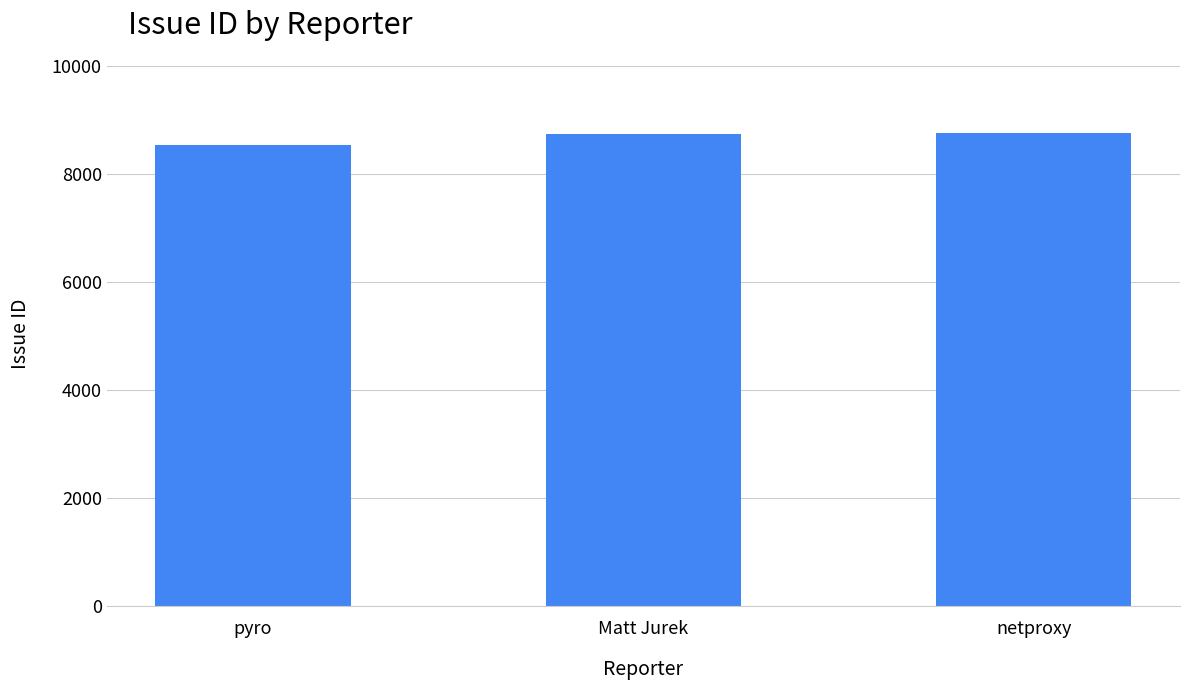

What value does the data have at pyro, to the nearest 5?

8545